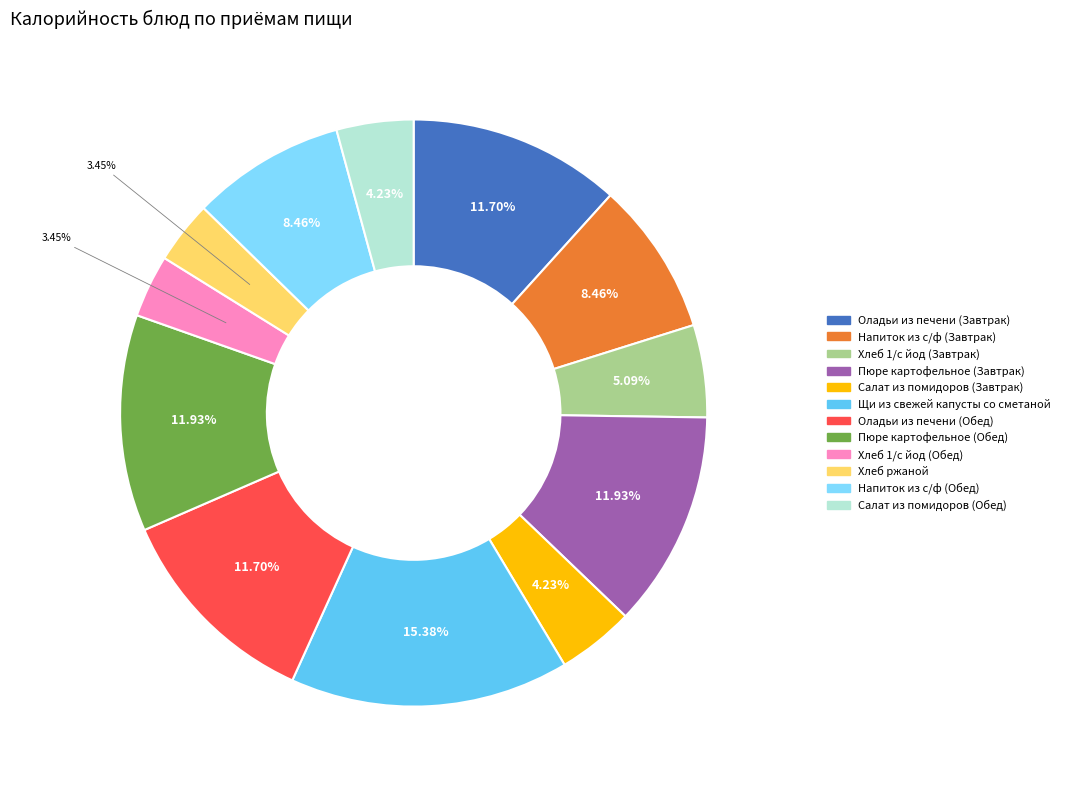

Which has a higher value, Хлеб 1/с йод (Завтрак) or Оладьи из печени (Завтрак)?

Оладьи из печени (Завтрак)